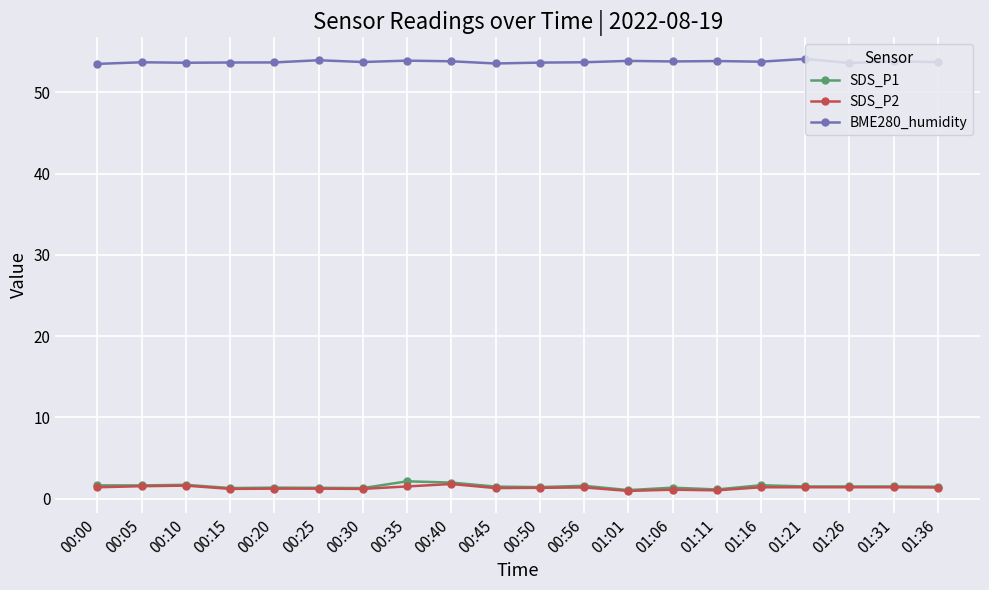

What is the approximate value of SDS_P2 at 00:45?

1.3